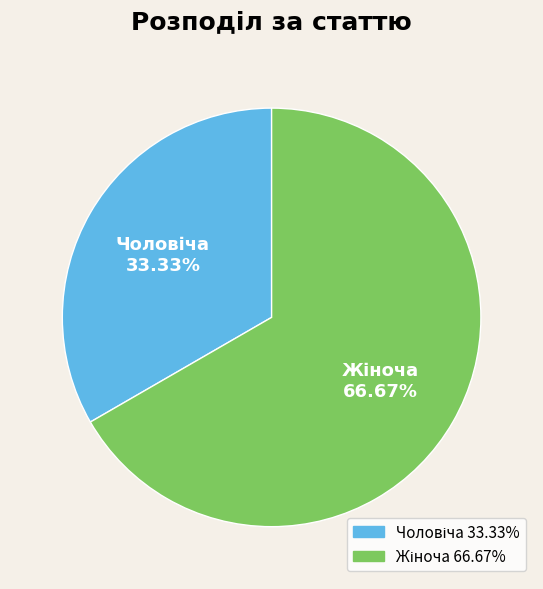

Is there any slice that represents more than half of the pie?

Yes